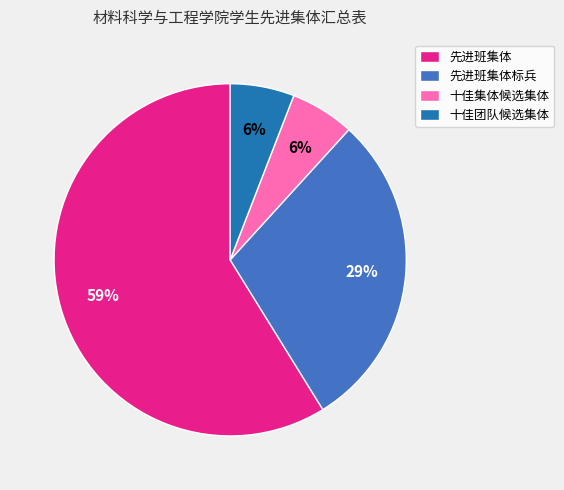

What is the largest slice in the pie chart?

先进班集体